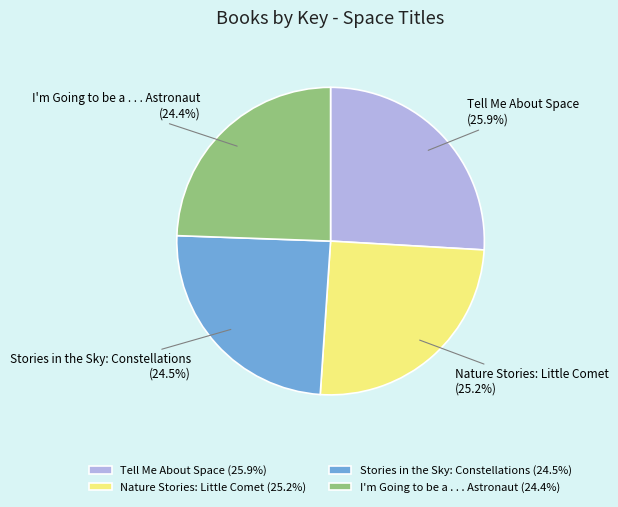

Is it true that Nature Stories: Little Comet is 25% of the pie?

True